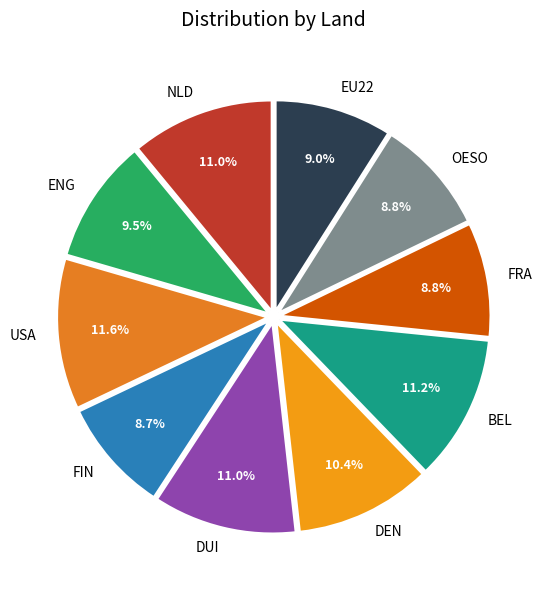

Approximately how many times larger is the value at BEL compared to NLD?

1.0